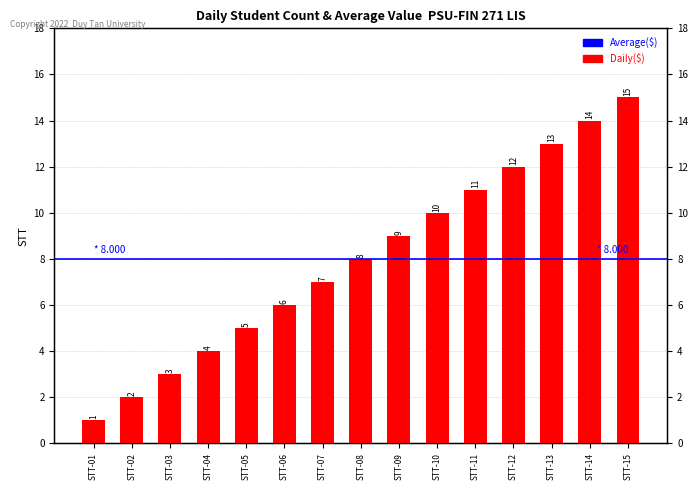

What is the minimum value shown in the chart?

1